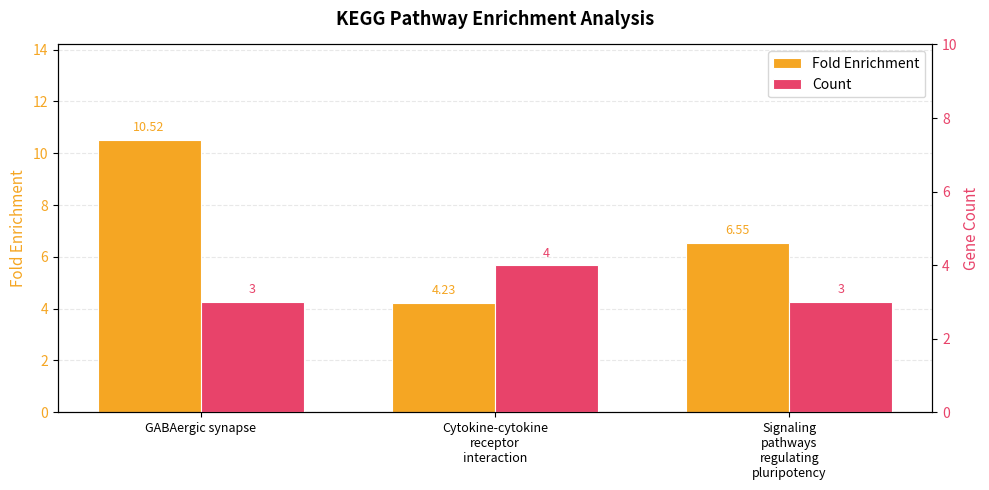

Which has a higher value, Signaling
pathways
regulating
pluripotency or Cytokine-cytokine
receptor
interaction?

Signaling
pathways
regulating
pluripotency